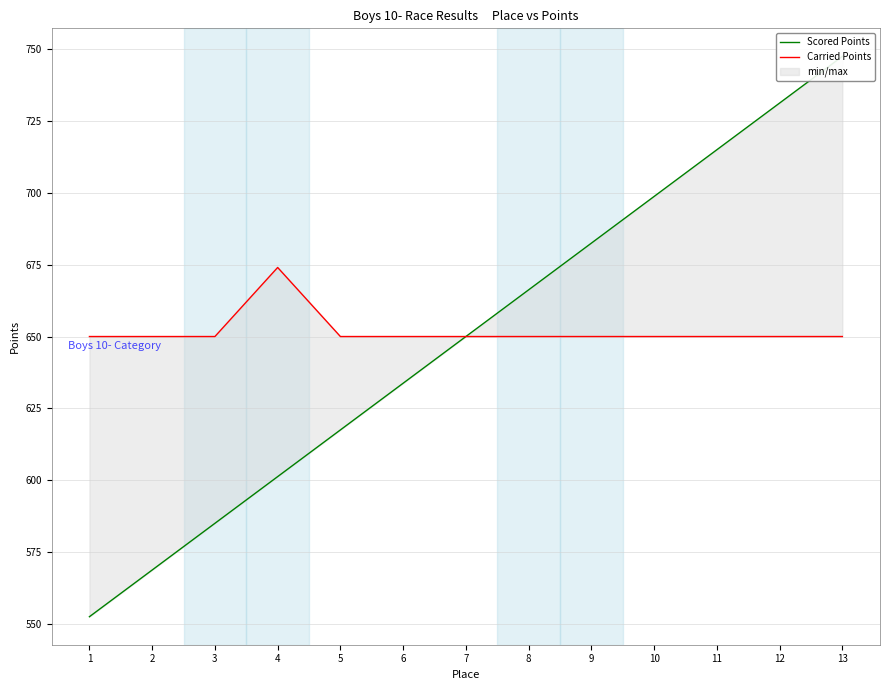

Is the value of Scored Points at 7 greater than the value of Carried Points at 9?

No